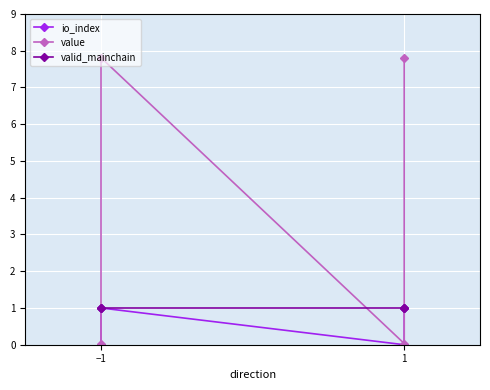

Reading left to right, what are all the values shown in this chart?

io_index: 0.0	1.0	0.0	1.0
value: 0.0	7.8	0.0	7.8
valid_mainchain: 1.0	1.0	1.0	1.0